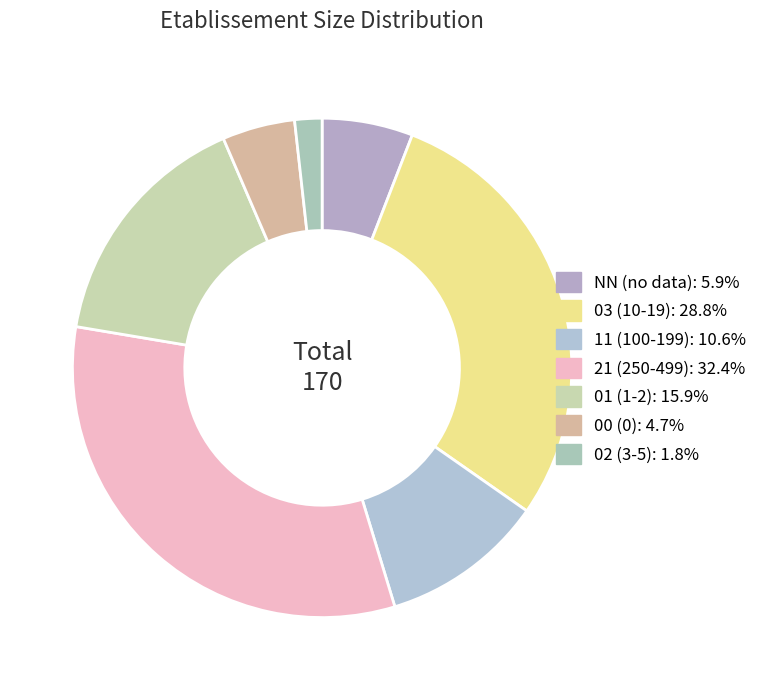

To the nearest percent, what portion does 01 represent?

16%